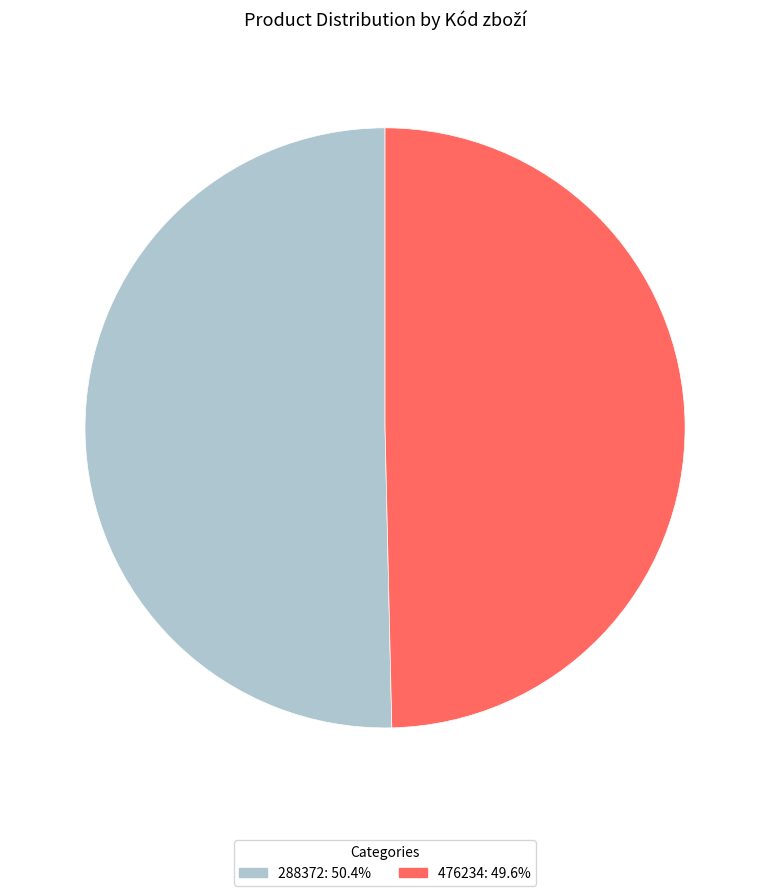

Combined, do 288372 and 476234 account for over 50%?

Yes